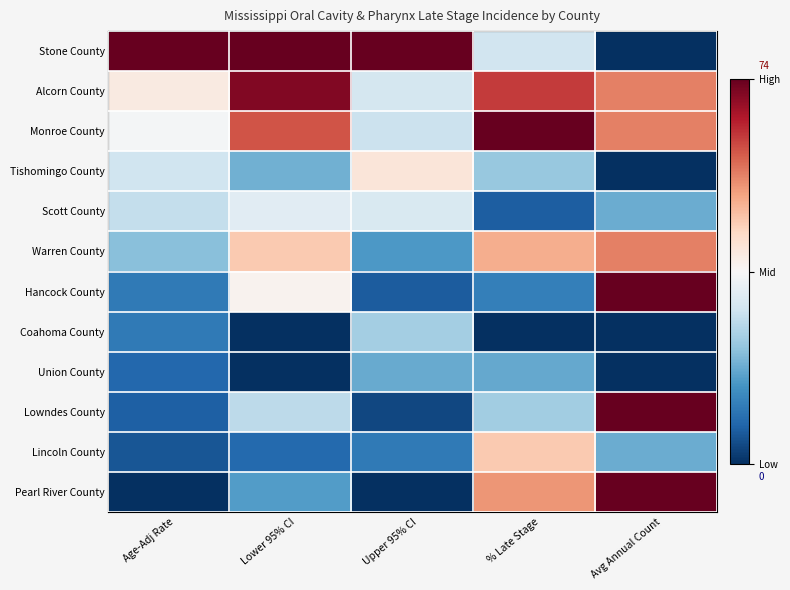

Between Age-Adj Rate and Upper 95% CI, which is larger?

Age-Adj Rate